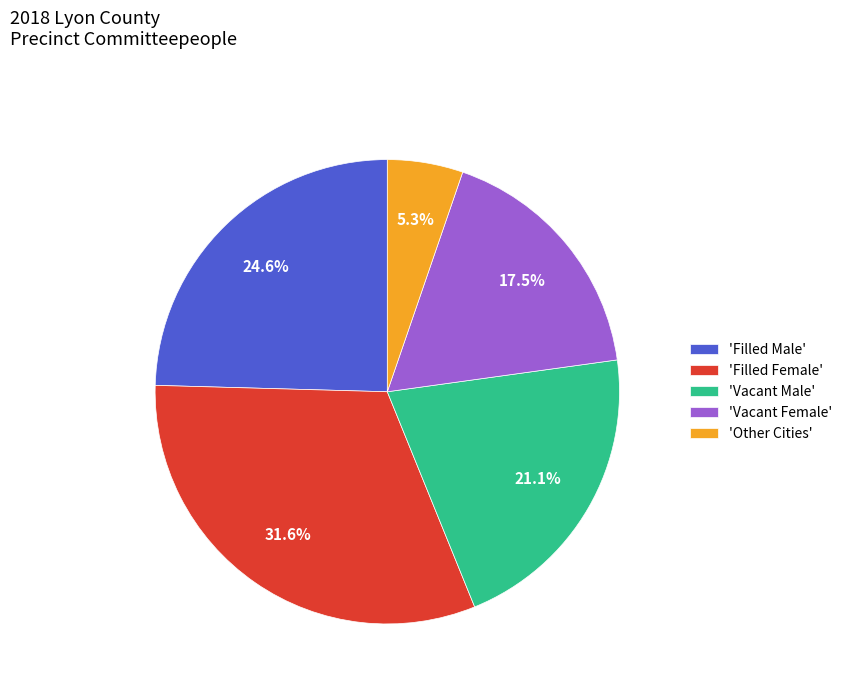

How many slices are in this pie chart?

5